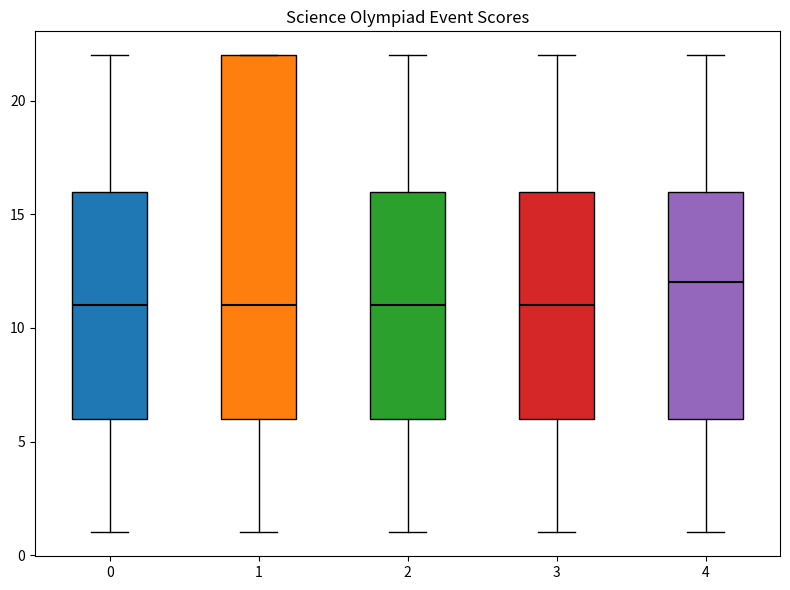

Where does the lower whisker of the box at x = 0 end on the y-axis? The values are not printed on the chart, so give them approximately, as read against the axis.

1